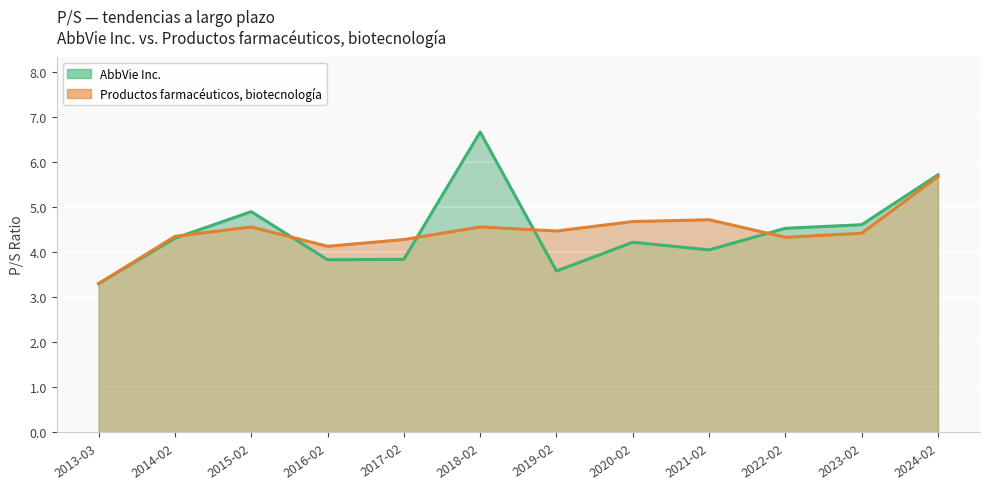

At how many categories does at least one series exceed 5?

2